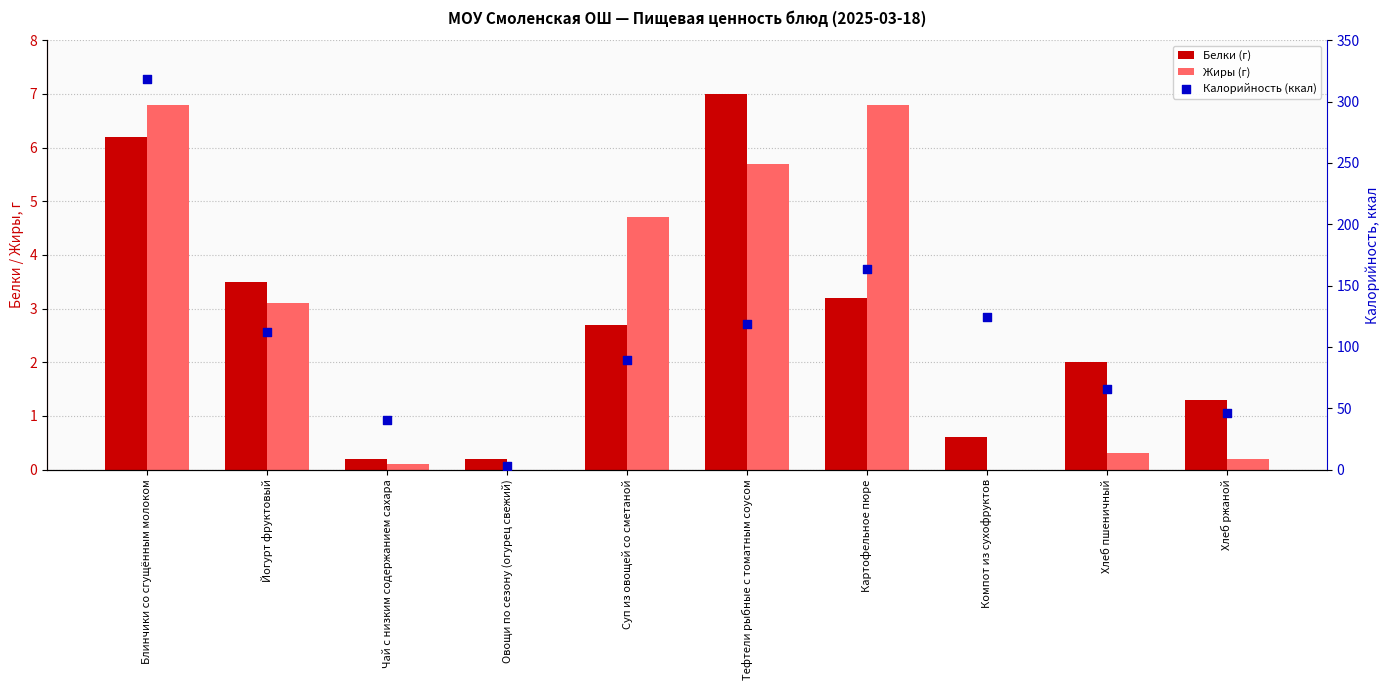

At which category is the sum across all series the highest?

Блинчики со сгущённым молоком